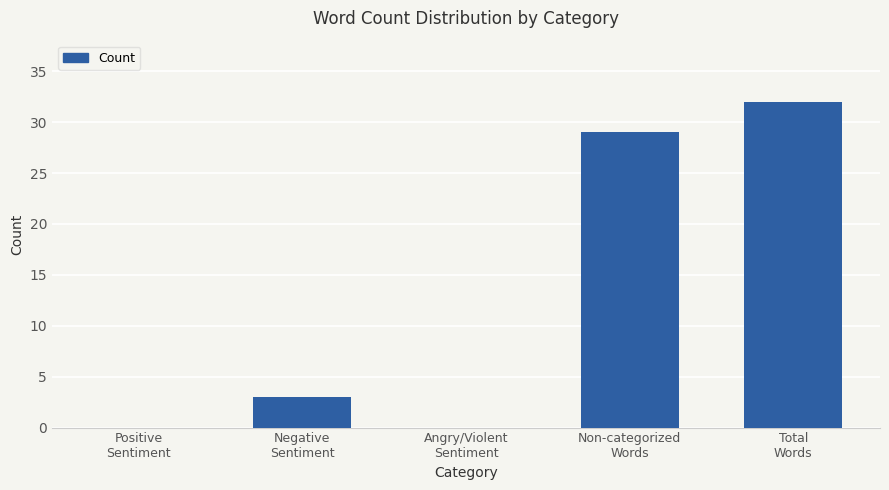

What is the average value?

13